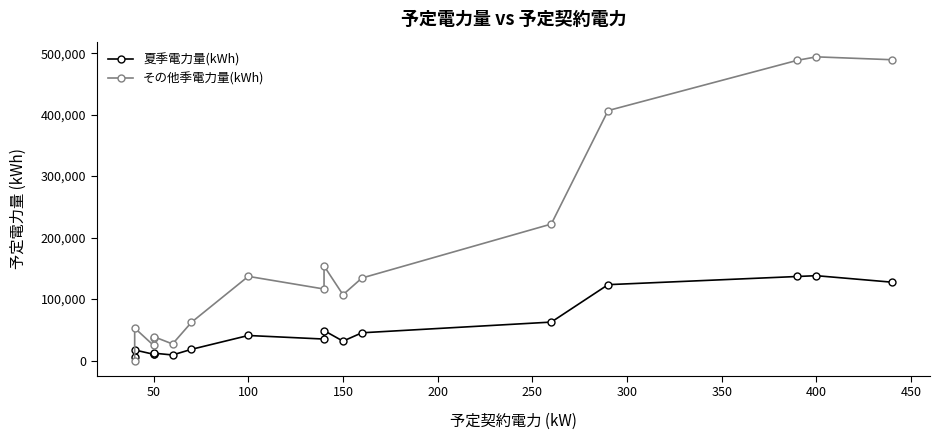

Which series has the largest total across all categories?

その他季電力量(kWh)